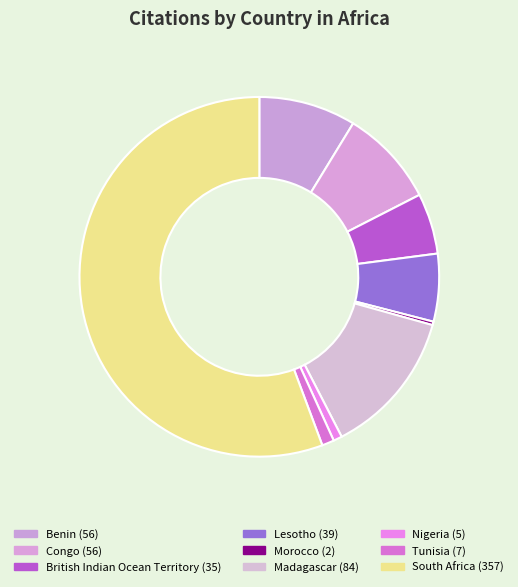

Does any single category account for the majority?

Yes